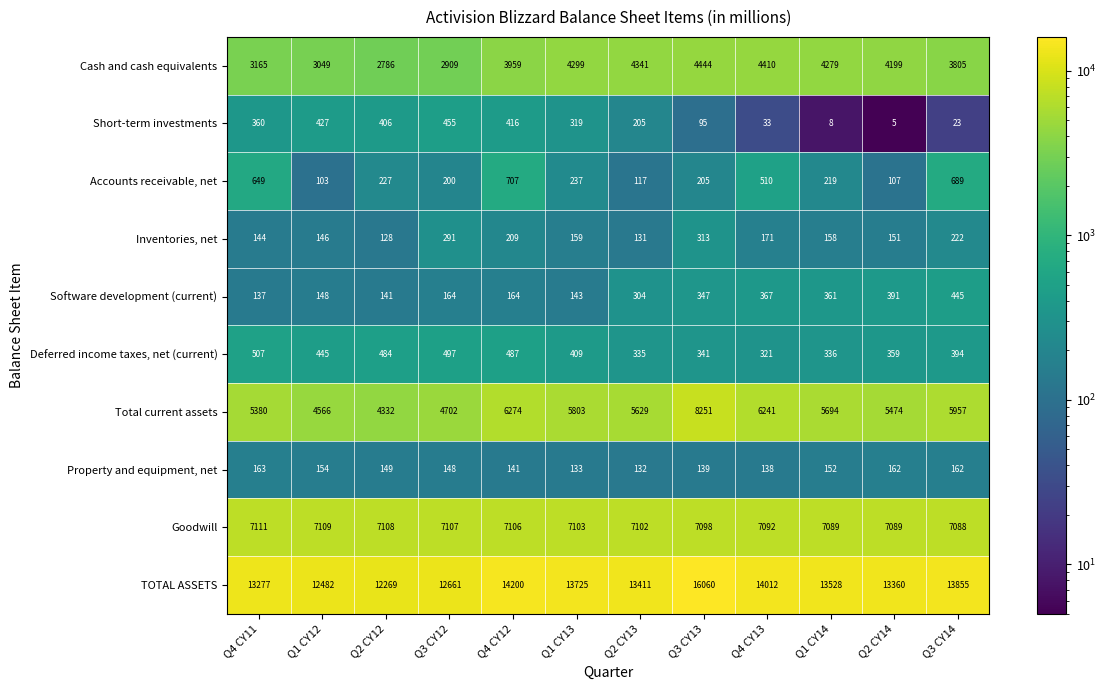

Which series has the largest total across all categories?

TOTAL ASSETS